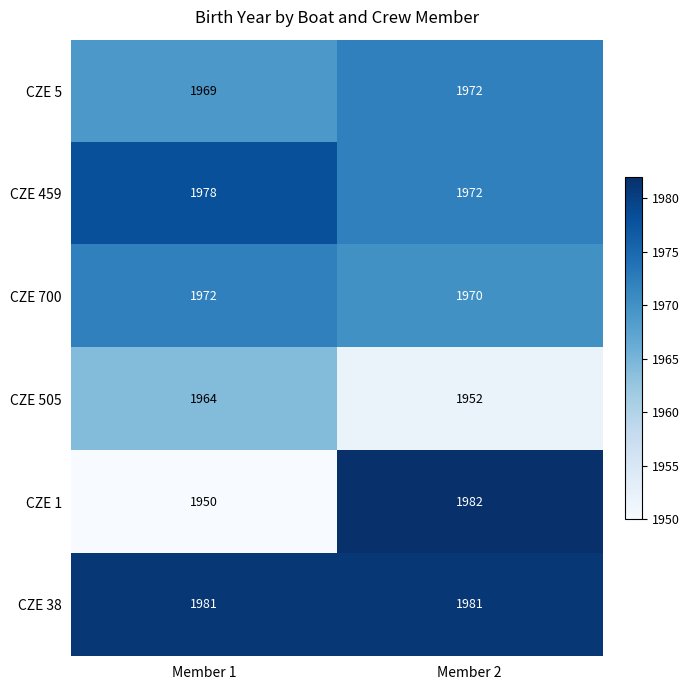

Rank the series at Member 1 from highest to lowest value.

CZE 38, CZE 459, CZE 700, CZE 5, CZE 505, CZE 1